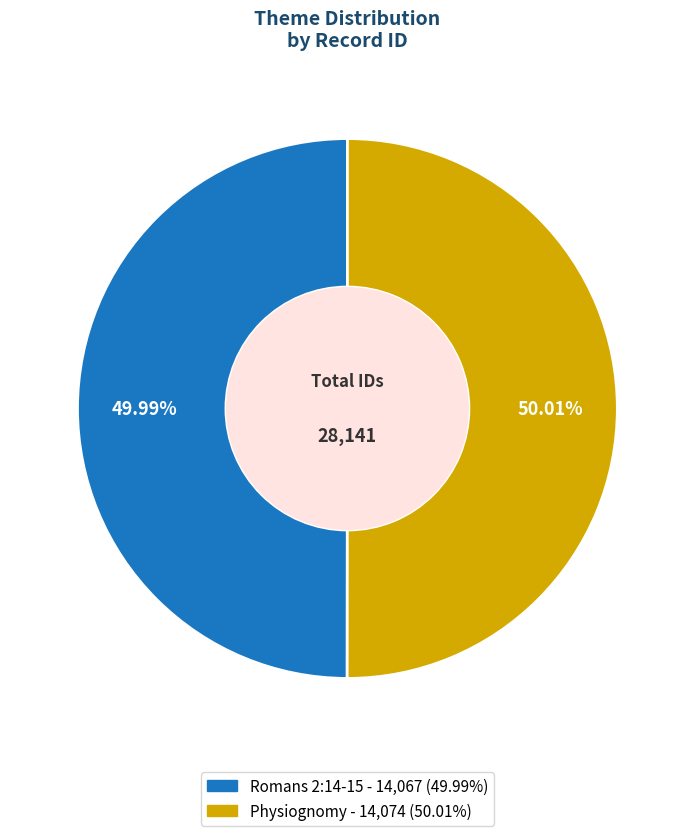

Does any single category account for the majority?

Yes